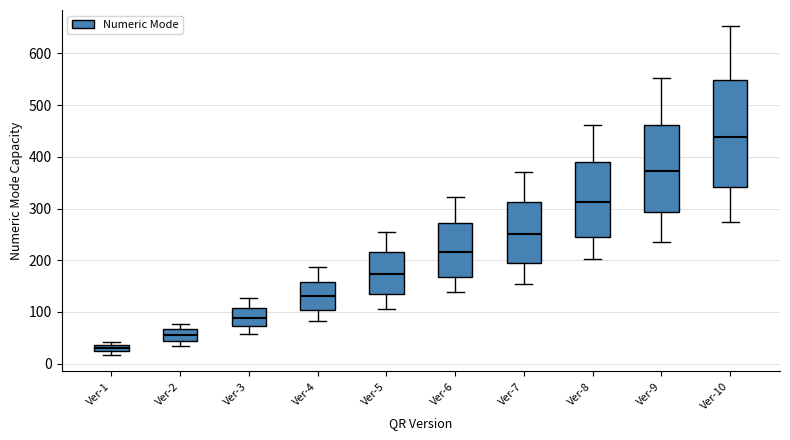

Which box is the tallest, from its lower edge to its upper edge?

Ver-10